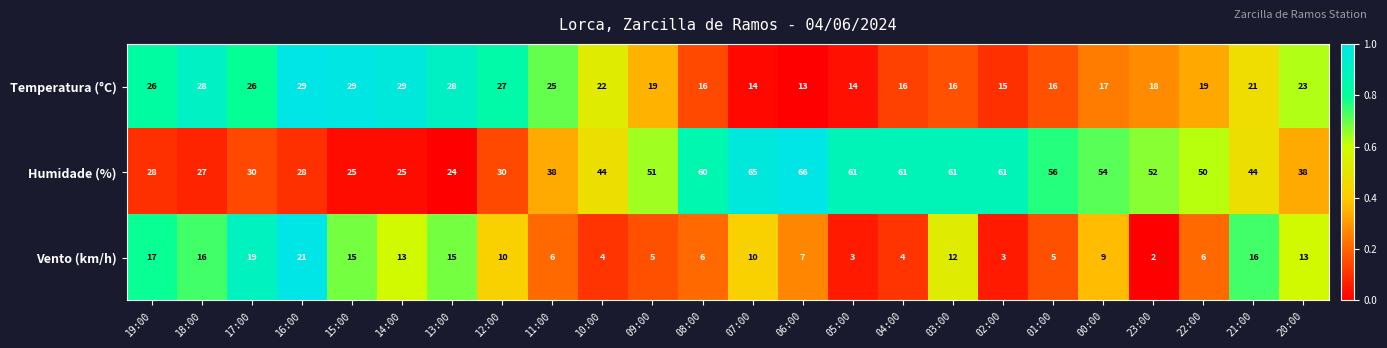

What is the total value across all series at 18:00?

71